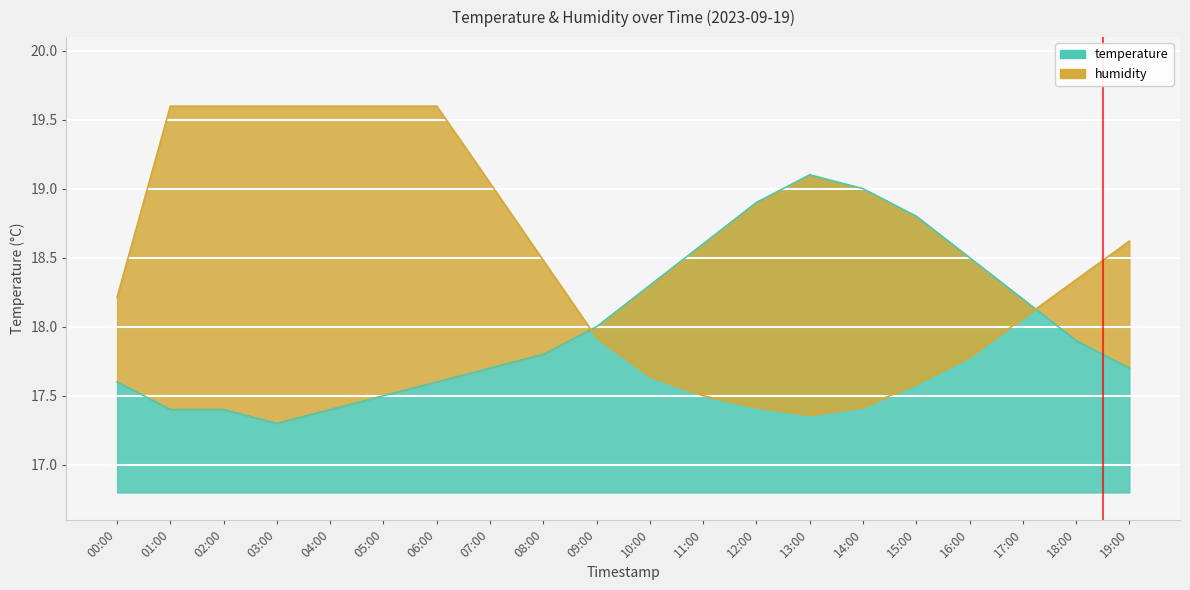

True or false: temperature and humidity intersect in this chart.

True